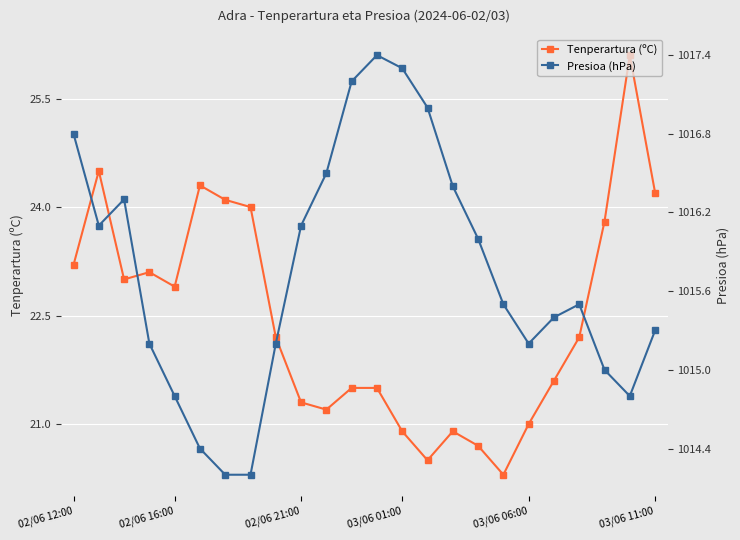

What is the highest value of the Tenperartura (ºC) series?

26.1